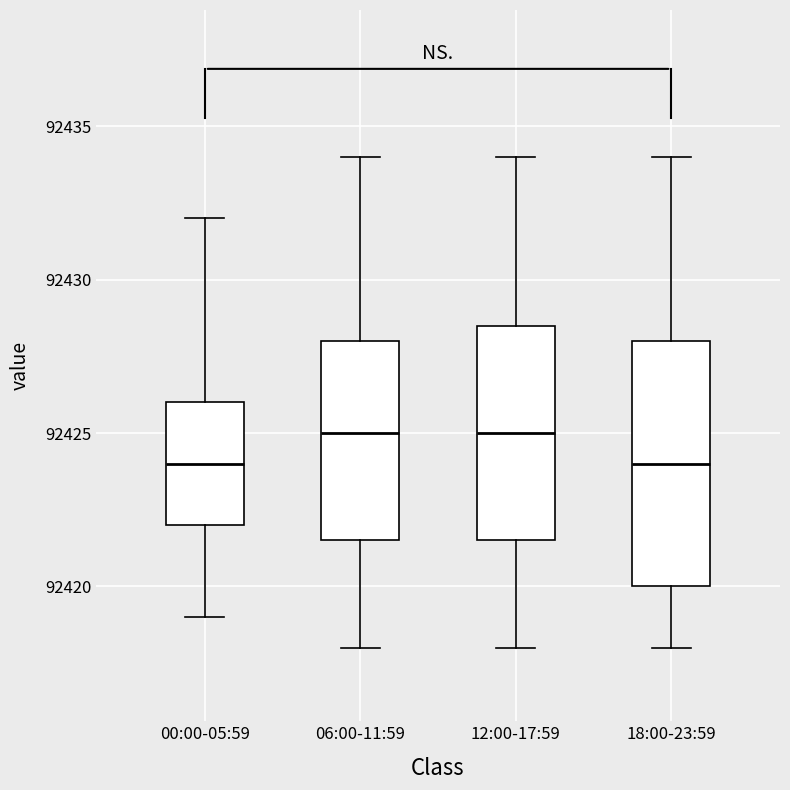

Reading left to right, transcribe this box plot: for each box, give where its median line is, the range the box spans, and where its two whiskers end, as read against the y-axis. The values are not printed on the chart, so give them approximately, as read against the axis.

00:00-05:59: median 92424.0, box 92422.0 to 92426.0, whiskers 92419.0 to 92432.0
06:00-11:59: median 92425.0, box 92421.5 to 92428.0, whiskers 92418.0 to 92434.0
12:00-17:59: median 92425.0, box 92421.5 to 92428.5, whiskers 92418.0 to 92434.0
18:00-23:59: median 92424.0, box 92420.0 to 92428.0, whiskers 92418.0 to 92434.0